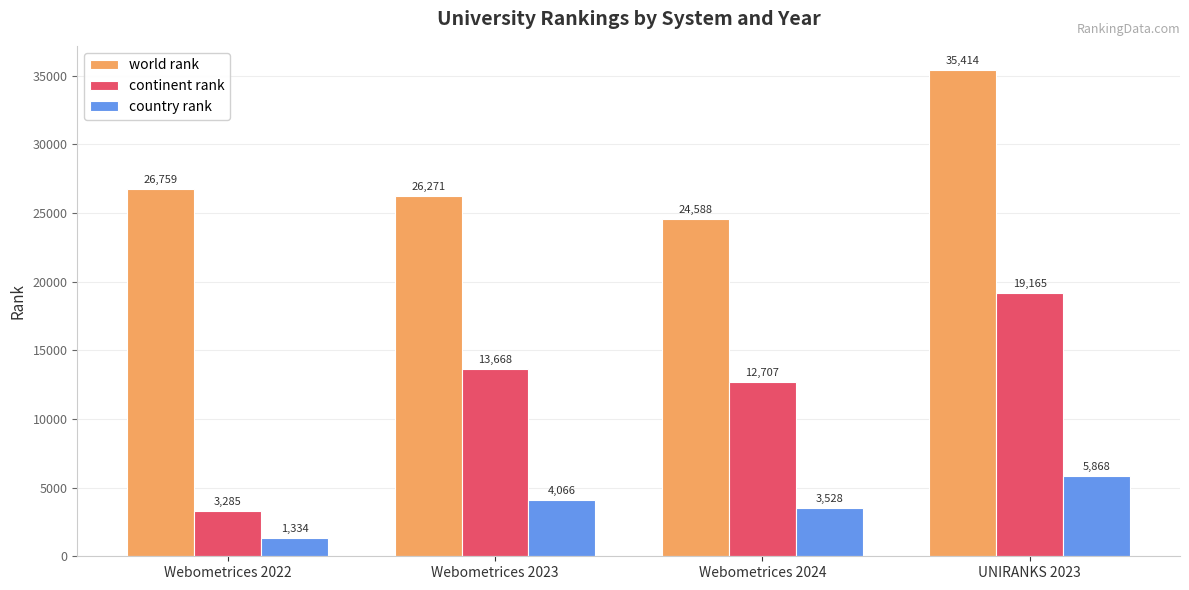

What is the spread (max minus min) of values at Webometrices 2023?

22205